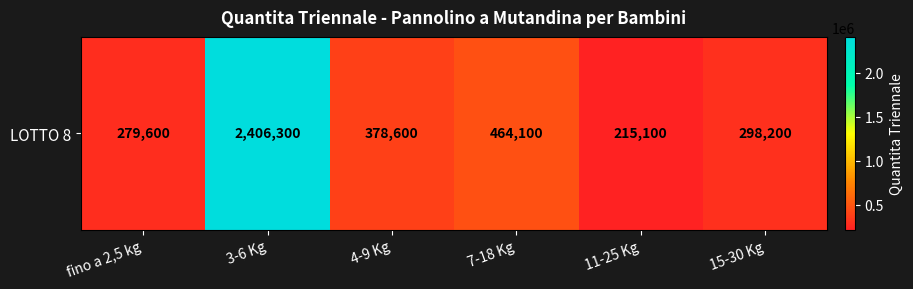

What is the ratio of the value at 3-6 Kg to the value at 11-25 Kg?

11.2